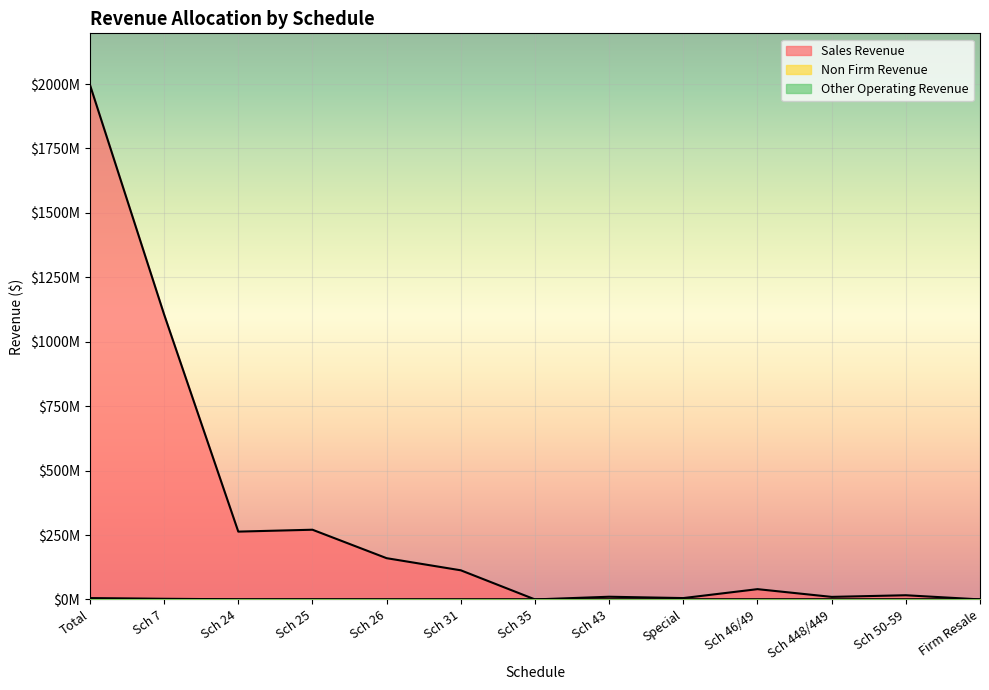

What is the greatest value displayed?

1997002383.9